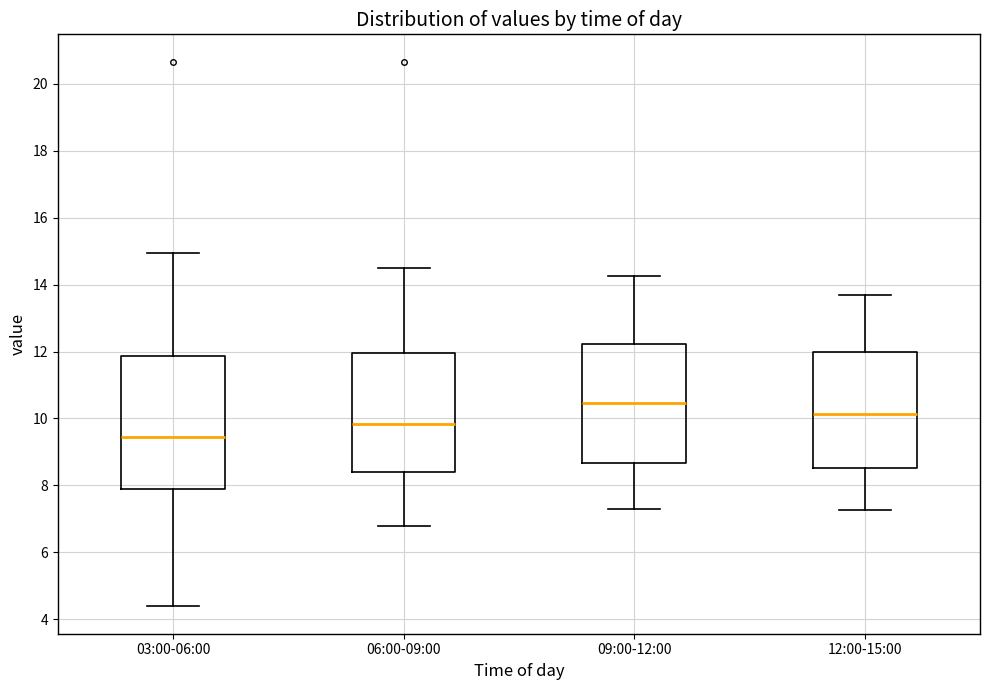

Which box's median line is the lowest?

03:00-06:00